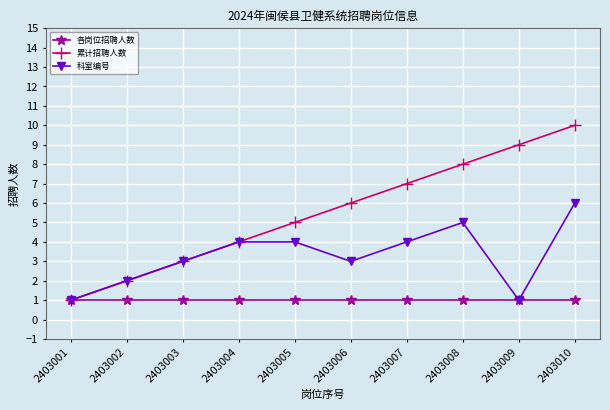

True or false: 各岗位招聘人数 has a value of 2 at 2403006.

False